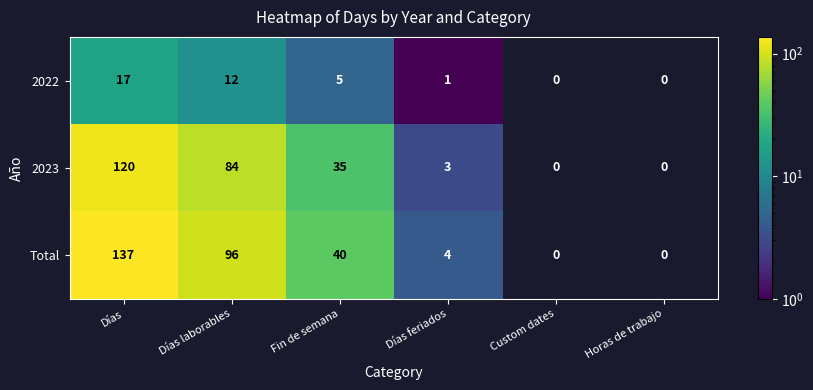

Is it true that 2022 equals 12 at Días laborables?

True